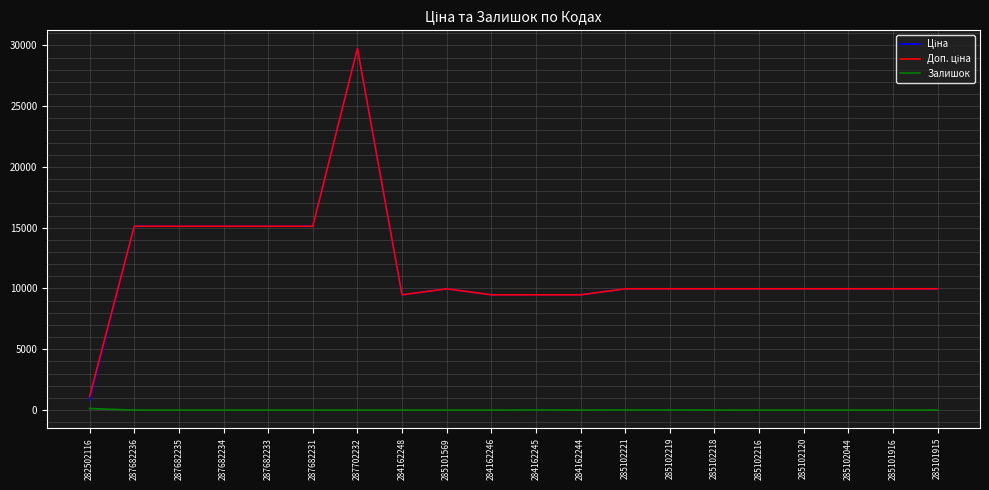

What is the difference between the highest and lowest values at 285101916?

9975.0